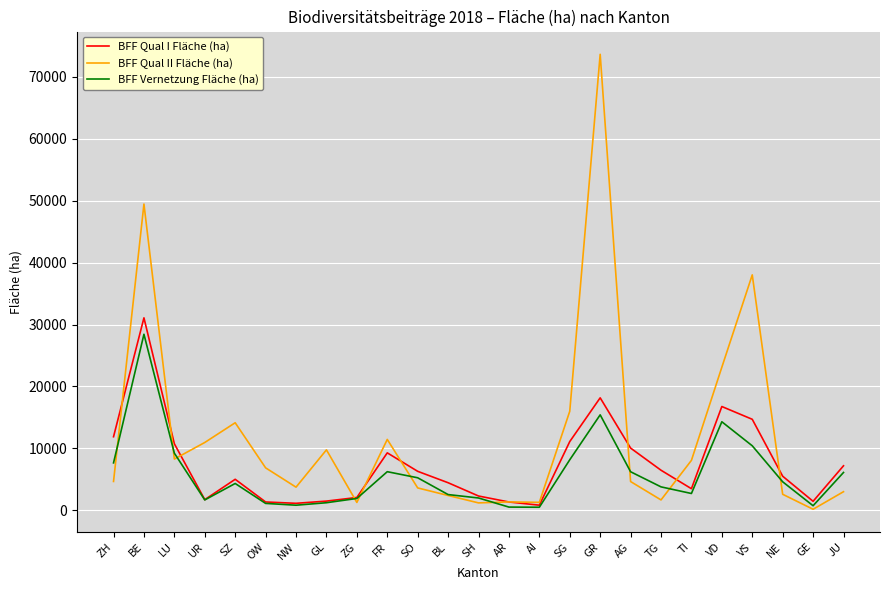

True or false: BFF Vernetzung Fläche (ha) and BFF Qual II Fläche (ha) cross at least once.

True